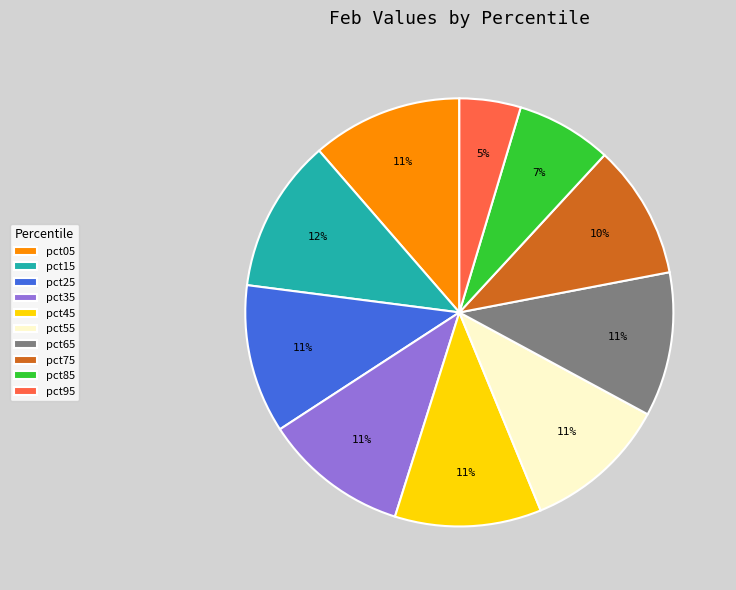

Is it true that pct05 is 11% of the pie?

True